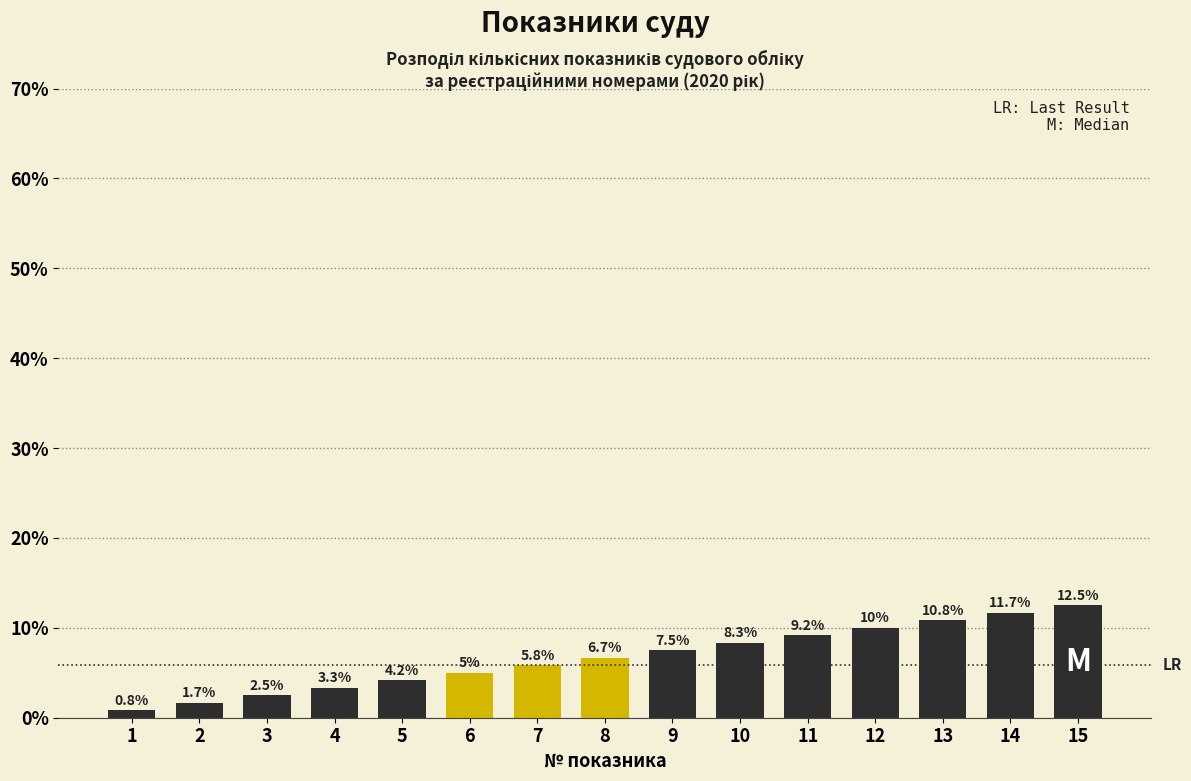

Reading right to left, extract all data points from this chart.

12.5	11.7	10.8	10.0	9.2	8.3	7.5	6.7	5.8	5.0	4.2	3.3	2.5	1.7	0.8